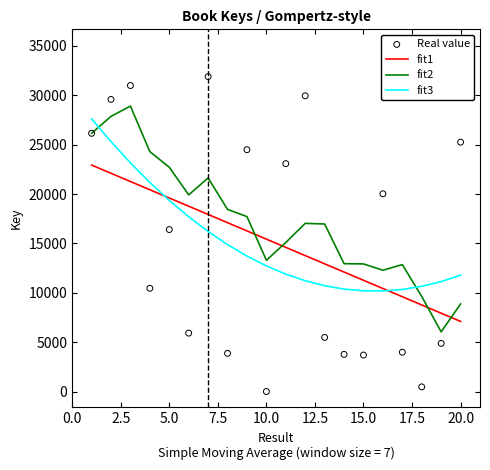

What is the maximum value for fit3?

27618.4